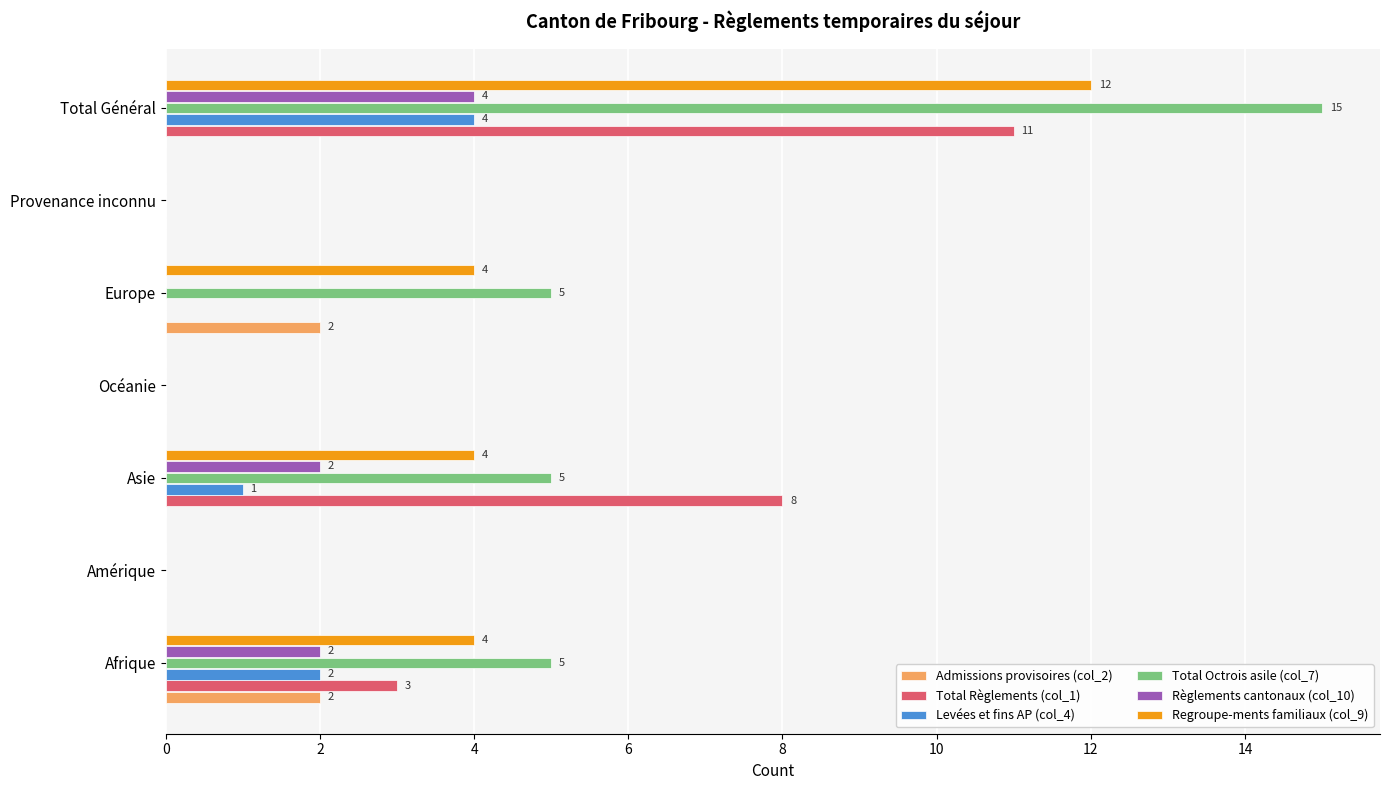

What are all the series names shown in the legend?

Admissions provisoires (col_2), Total Règlements (col_1), Levées et fins AP (col_4), Total Octrois asile (col_7), Règlements cantonaux (col_10), Regroupe-ments familiaux (col_9)